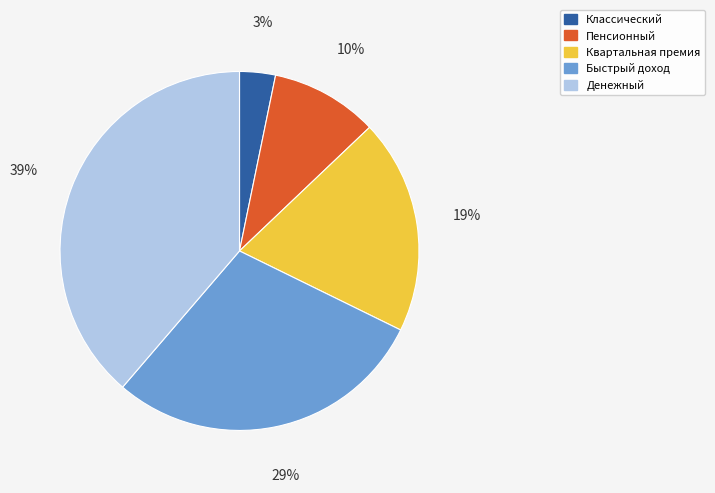

True or false: Денежный accounts for 39% of the total.

True